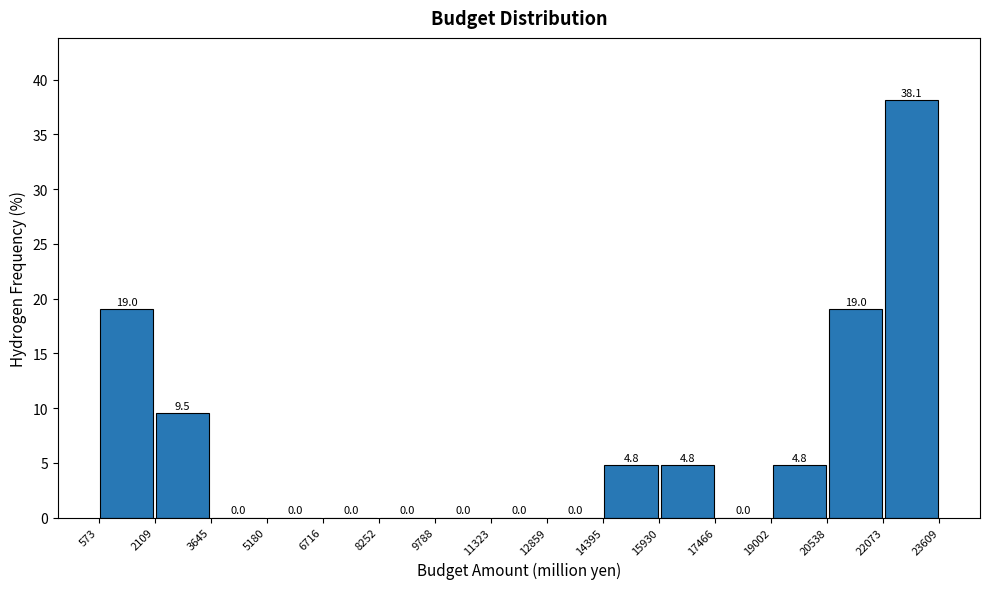

Which range on the x-axis has the tallest bar?

22073 to 23609